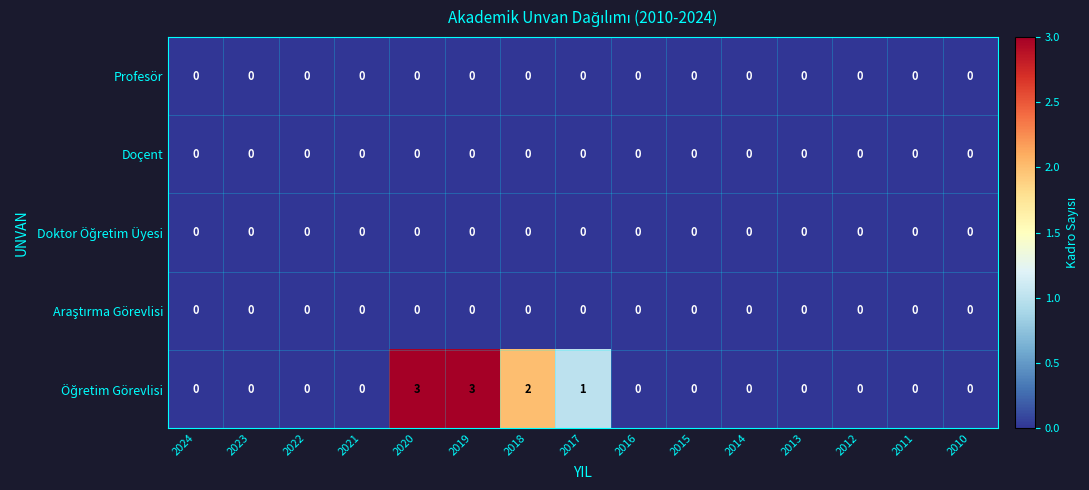

The value of Doçent at 2022 is 0. True or false?

True